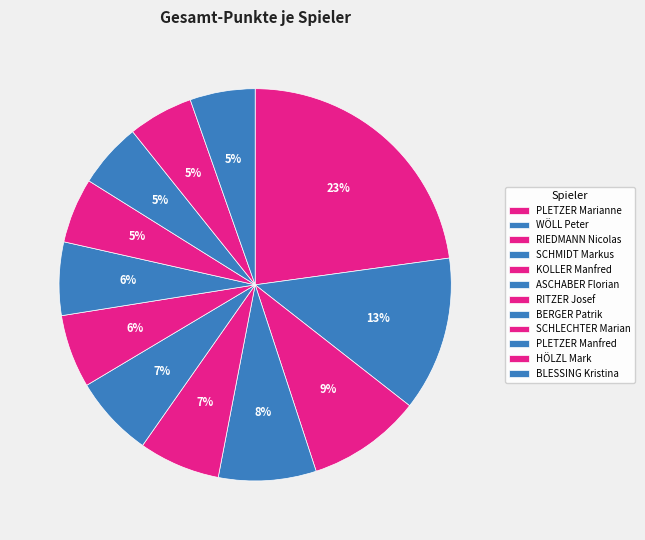

How many slices are in this pie chart?

12